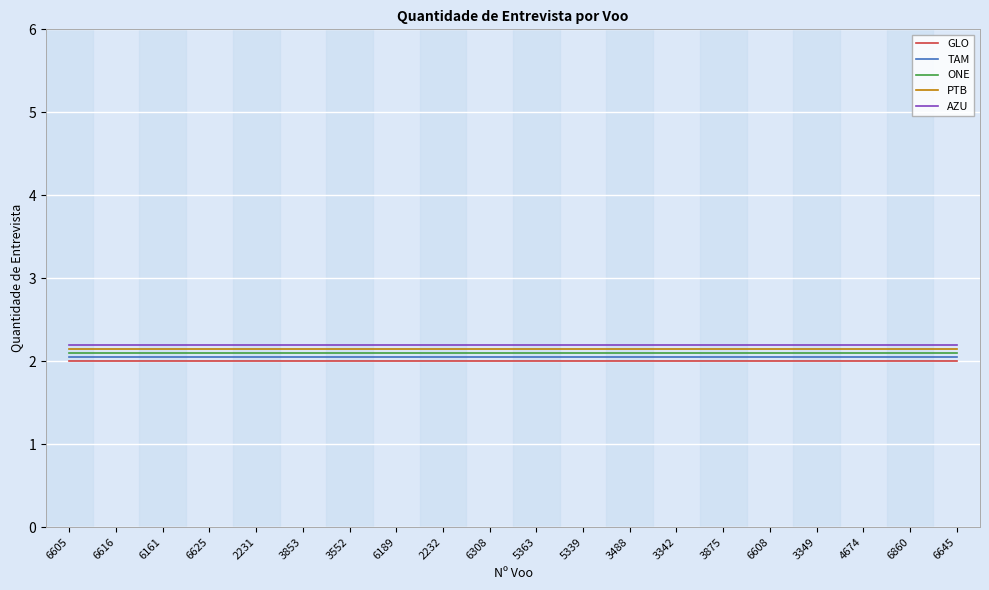

Reading left to right, what are all the values shown in this chart?

GLO: 2.0	2.0	2.0	2.0	2.0	2.0	2.0	2.0	2.0	2.0	2.0	2.0	2.0	2.0	2.0	2.0	2.0	2.0	2.0	2.0
TAM: 2.0	2.0	2.0	2.0	2.0	2.0	2.0	2.0	2.0	2.0	2.0	2.0	2.0	2.0	2.0	2.0	2.0	2.0	2.0	2.0
ONE: 2.1	2.1	2.1	2.1	2.1	2.1	2.1	2.1	2.1	2.1	2.1	2.1	2.1	2.1	2.1	2.1	2.1	2.1	2.1	2.1
PTB: 2.1	2.1	2.1	2.1	2.1	2.1	2.1	2.1	2.1	2.1	2.1	2.1	2.1	2.1	2.1	2.1	2.1	2.1	2.1	2.1
AZU: 2.2	2.2	2.2	2.2	2.2	2.2	2.2	2.2	2.2	2.2	2.2	2.2	2.2	2.2	2.2	2.2	2.2	2.2	2.2	2.2